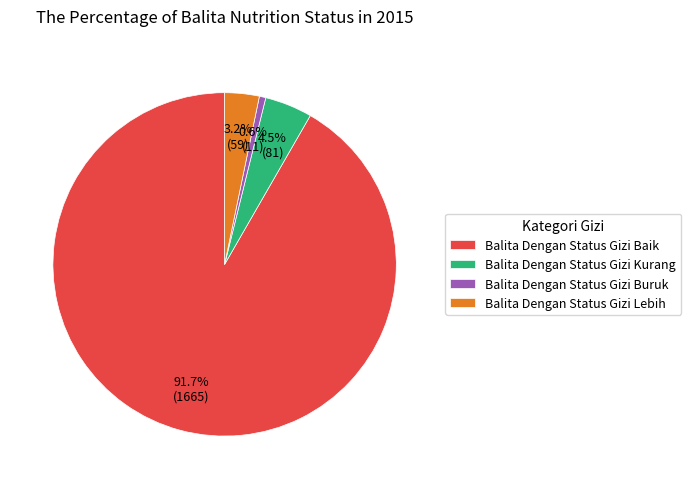

What percentage is the Balita Dengan Status Gizi Lebih slice, to the nearest percent?

3%